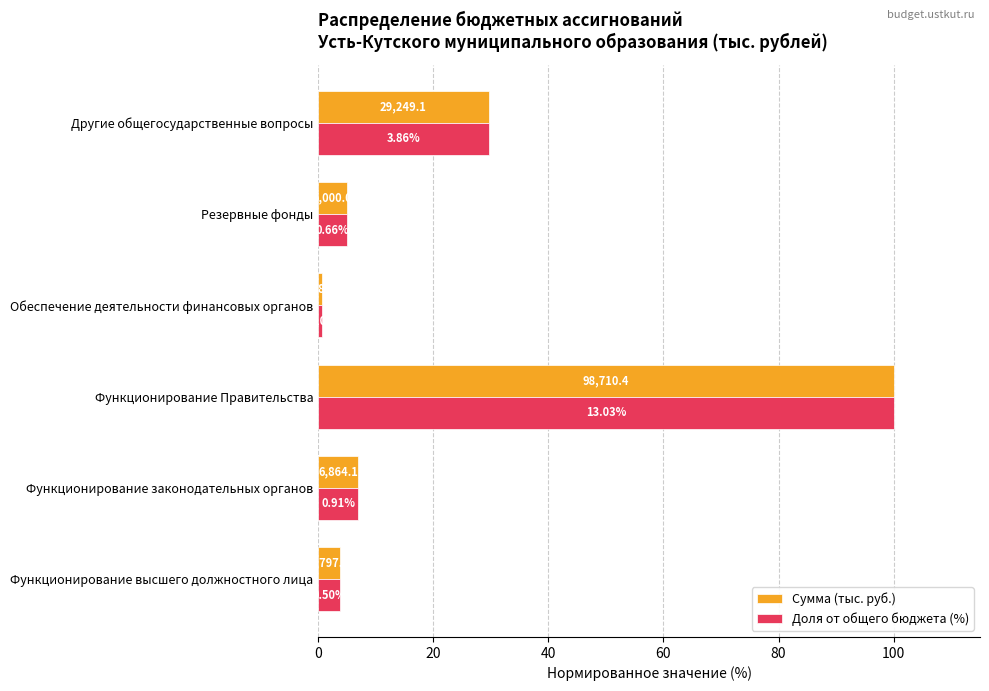

Reading right to left, transcribe all the data shown in this chart.

Сумма (тыс. руб.): 29.6	5.1	0.8	100.0	7.0	3.8
Доля от общего бюджета (%): 29.6	5.1	0.8	100.0	7.0	3.8